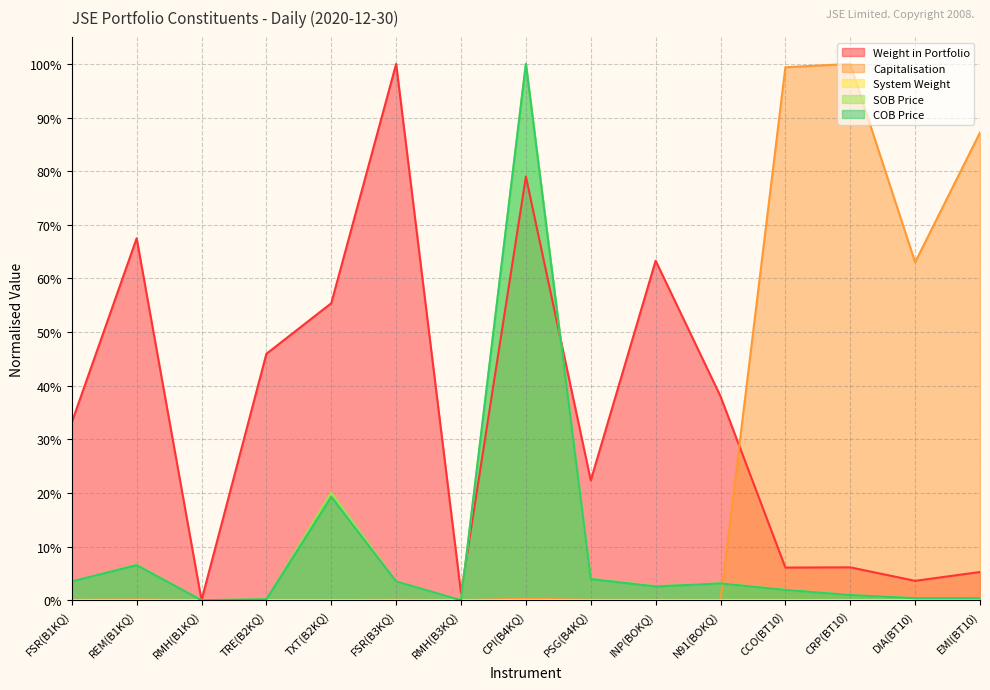

In Weight in Portfolio, how many points are higher than both neighbors (excluding endpoints)?

5